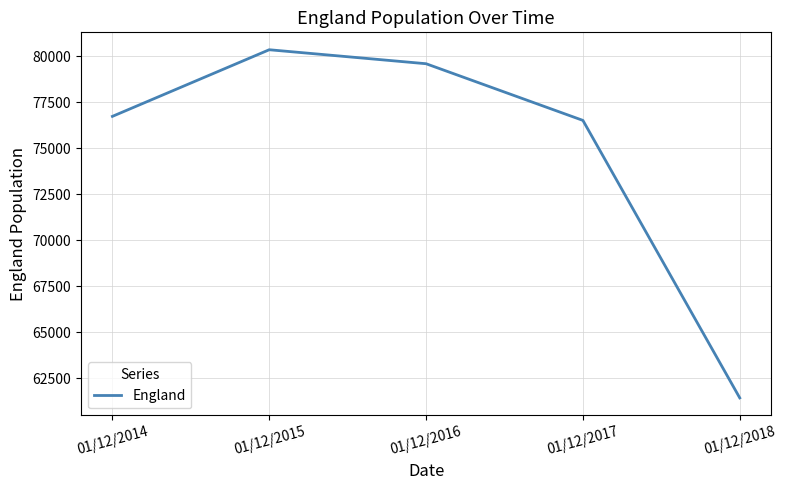

Is it true that the value at 01/12/2018 is 98903?

False